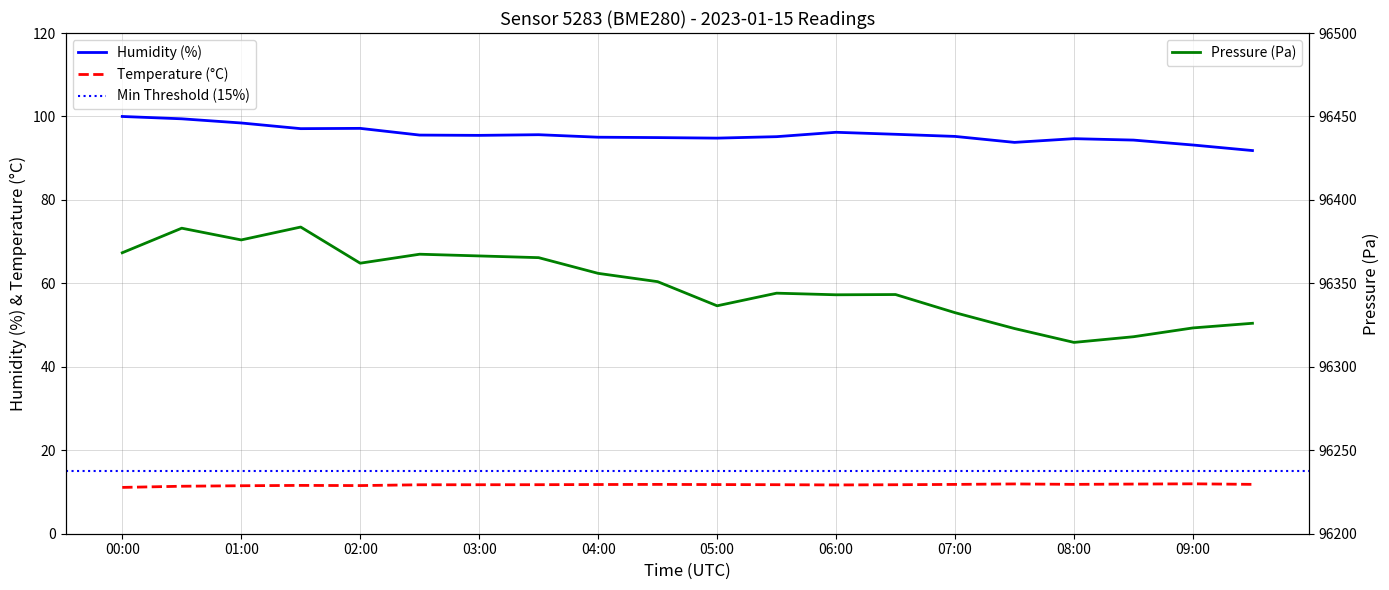

Count the number of categories in the chart.

20